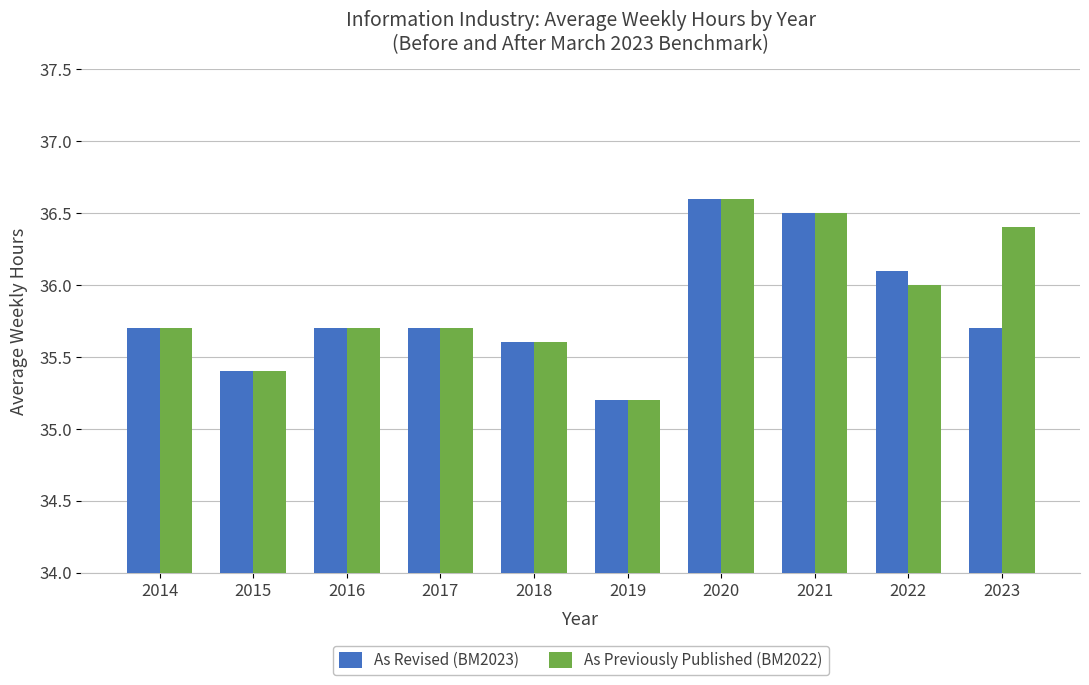

Reading left to right, what are all the values shown in this chart?

As Revised (BM2023): 35.7	35.4	35.7	35.7	35.6	35.2	36.6	36.5	36.1	35.7
As Previously Published (BM2022): 35.7	35.4	35.7	35.7	35.6	35.2	36.6	36.5	36.0	36.4